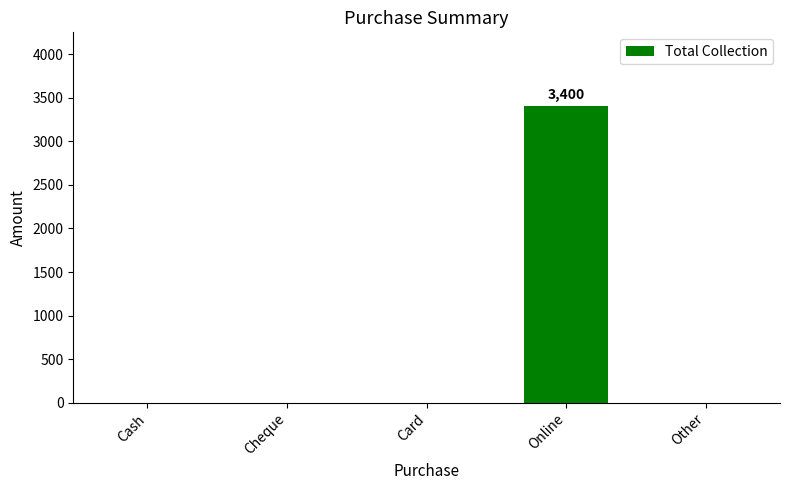

Count the number of categories in the chart.

5